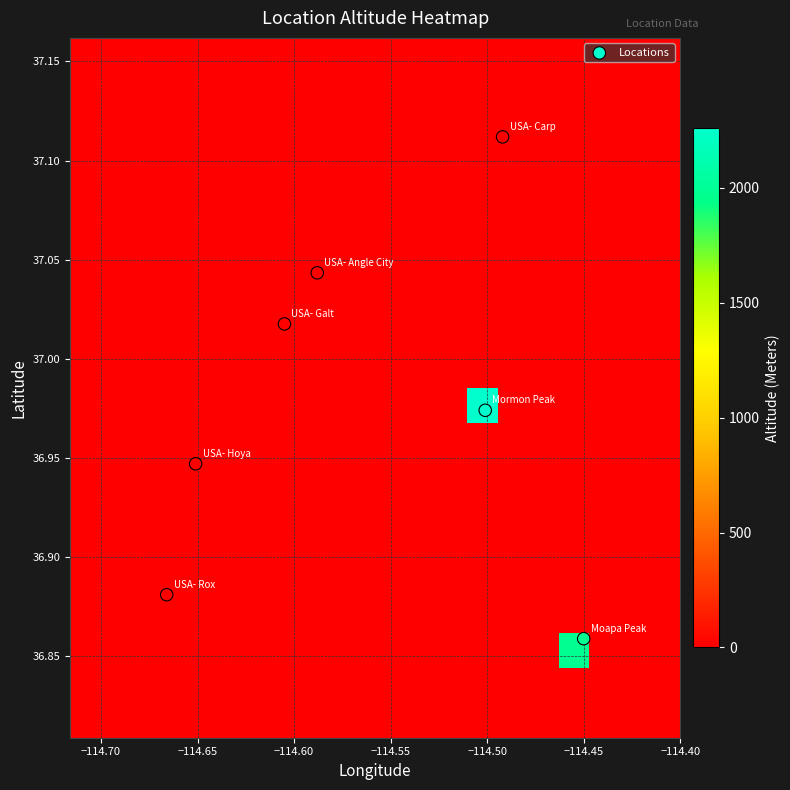

List the series in order of their peak value, lowest first.

USA- Angle City, USA- Carp, USA- Galt, USA- Hoya, USA- Rox, Moapa Peak, Mormon Peak